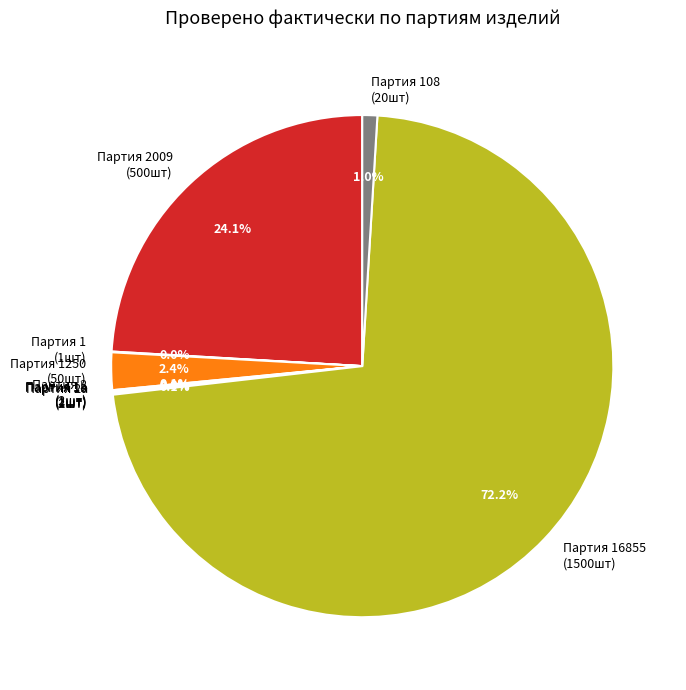

What is the largest slice in the pie chart?

Партия 16855 (1500шт)